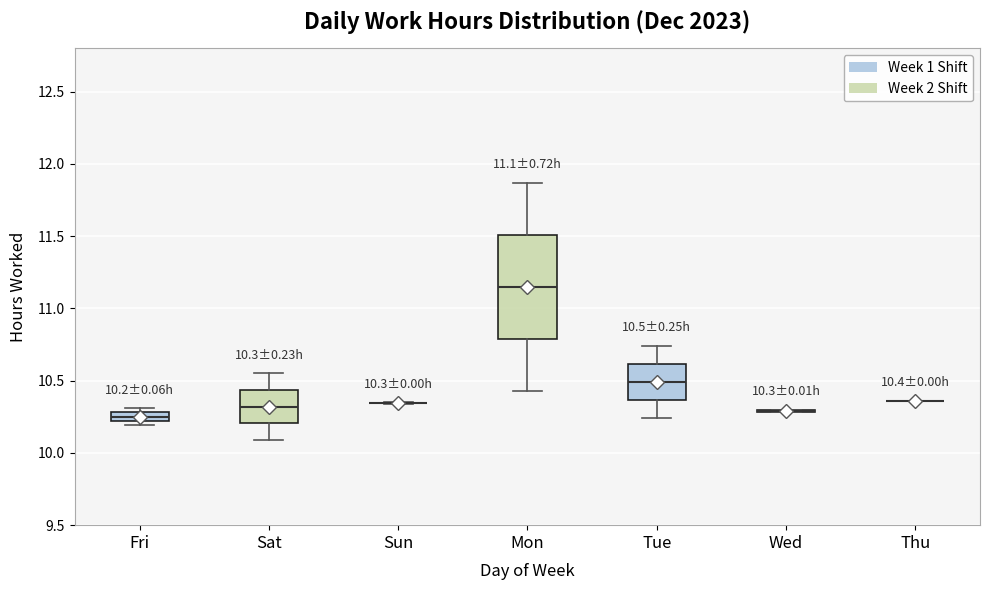

Which box is the tallest, from its lower edge to its upper edge?

Mon